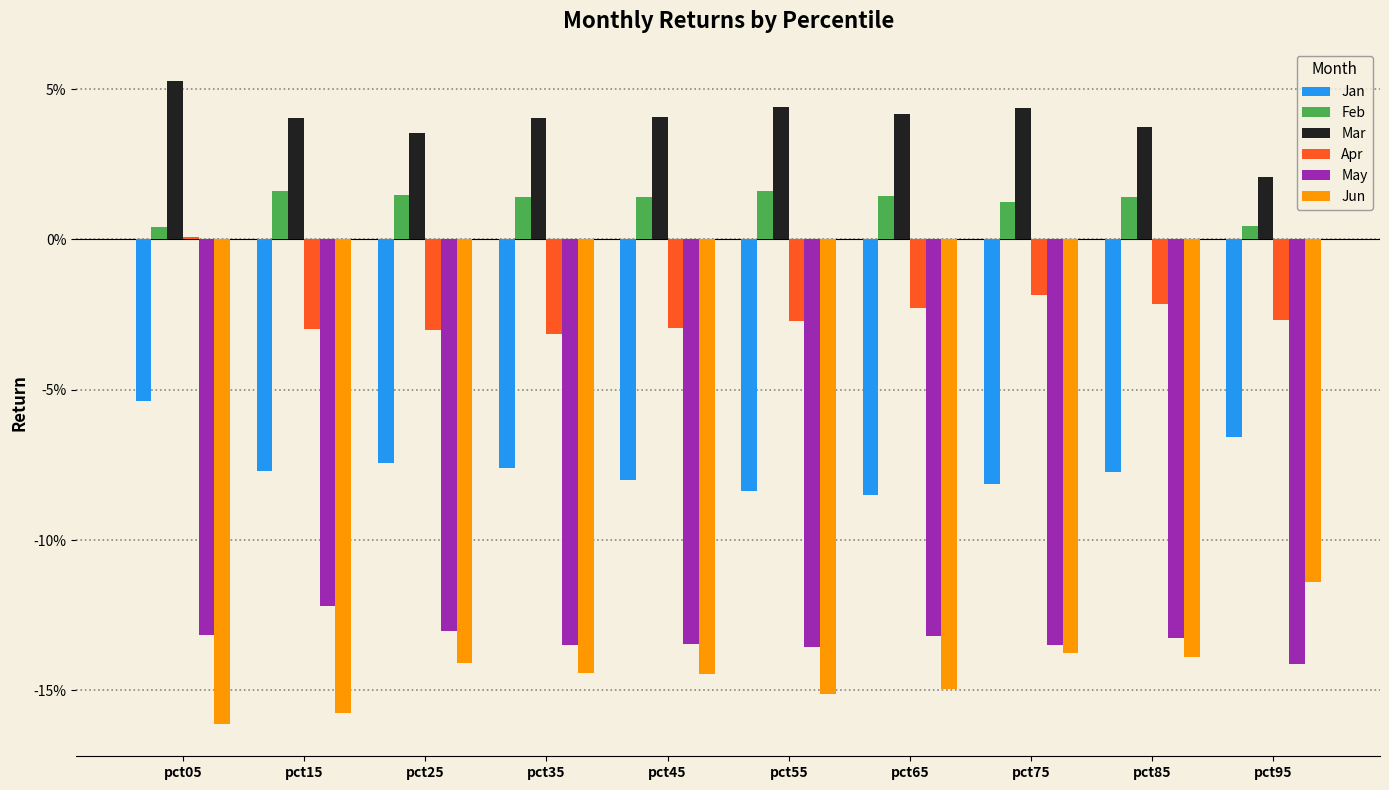

What is the average value of the May series?

-0.1